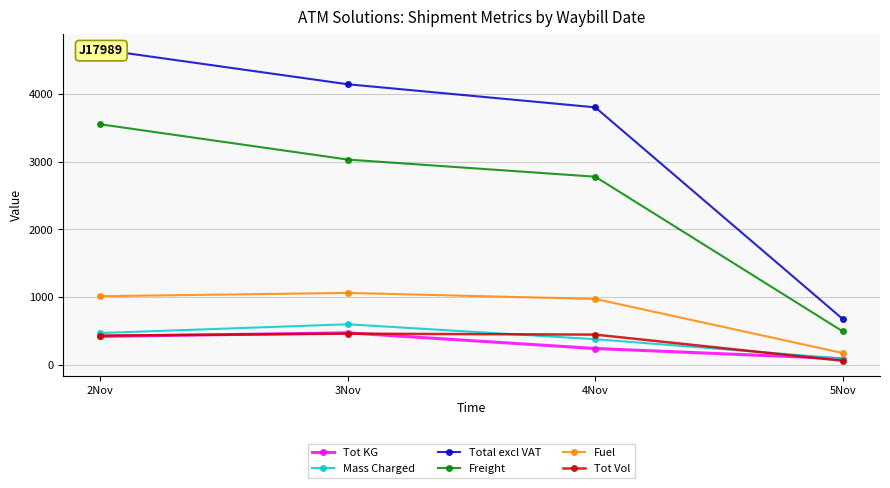

What is the spread (max minus min) of values at 2Nov?

4239.5